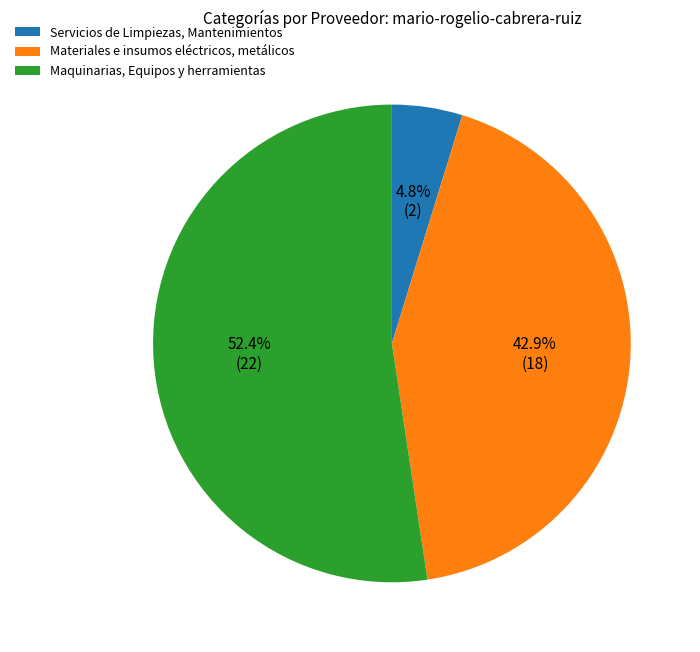

To the nearest percent, what is the combined percentage of Materiales e insumos eléctricos, metálicos and Servicios de Limpiezas, Mantenimientos?

48%